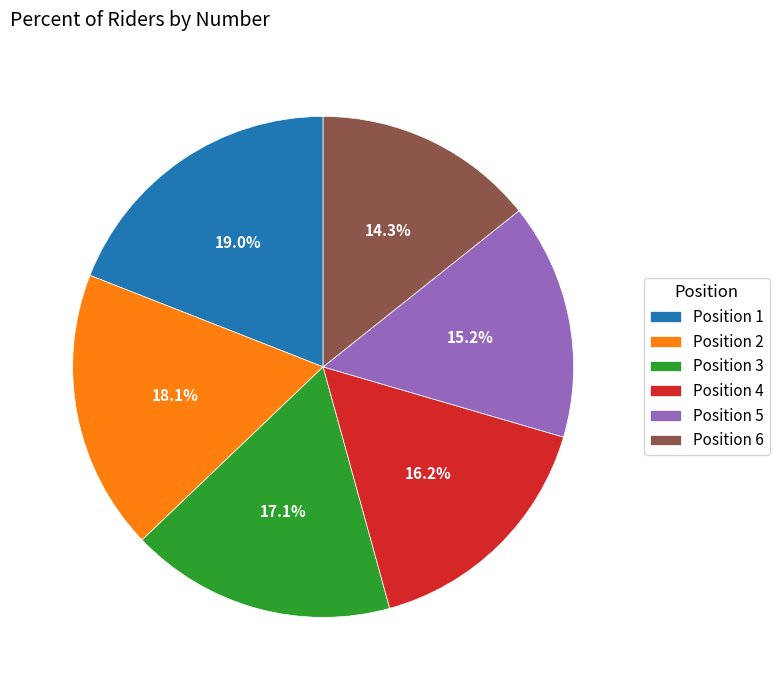

Which category has the biggest portion of the pie?

Position 1